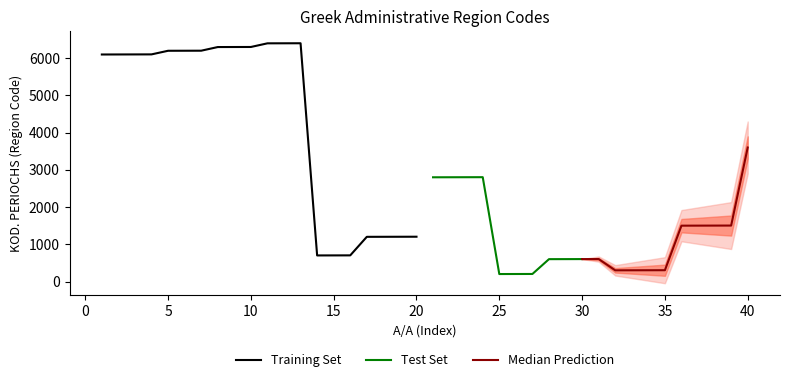

Reading right to left, transcribe all the data shown in this chart.

3601	1504	1503	1502	1501	304	303	302	301	604	603	602	601	203	202	201	2804	2803	2802	2801	1204	1203	1202	1201	703	702	701	6403	6402	6401	6303	6302	6301	6203	6202	6201	6104	6103	6102	6101